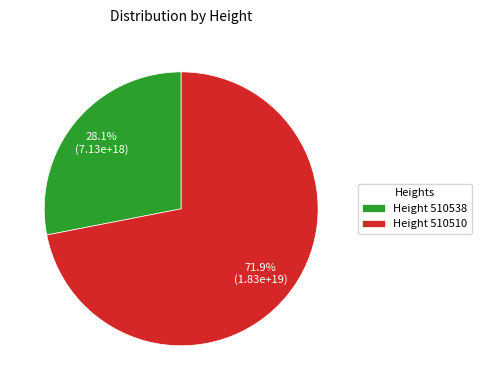

Rank the categories by value from highest to lowest.

Height 510510, Height 510538